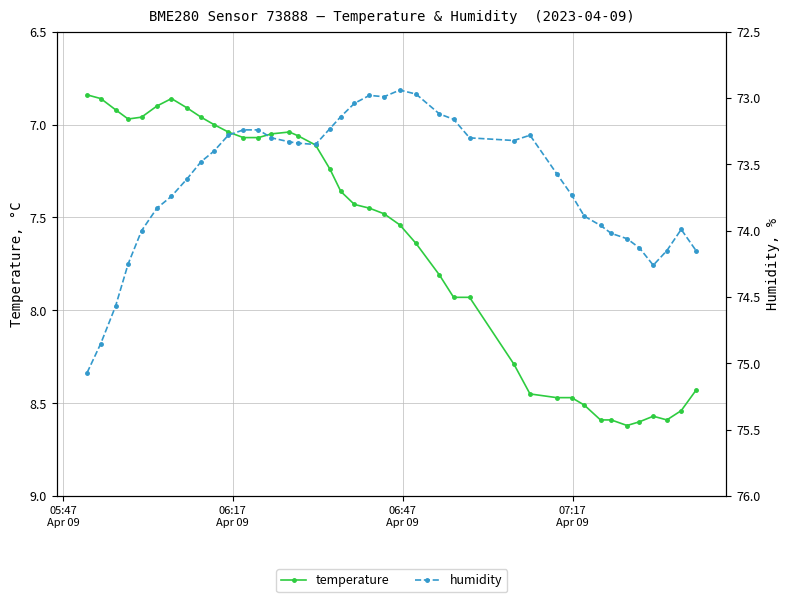

Does the chart have visible grid lines?

Yes